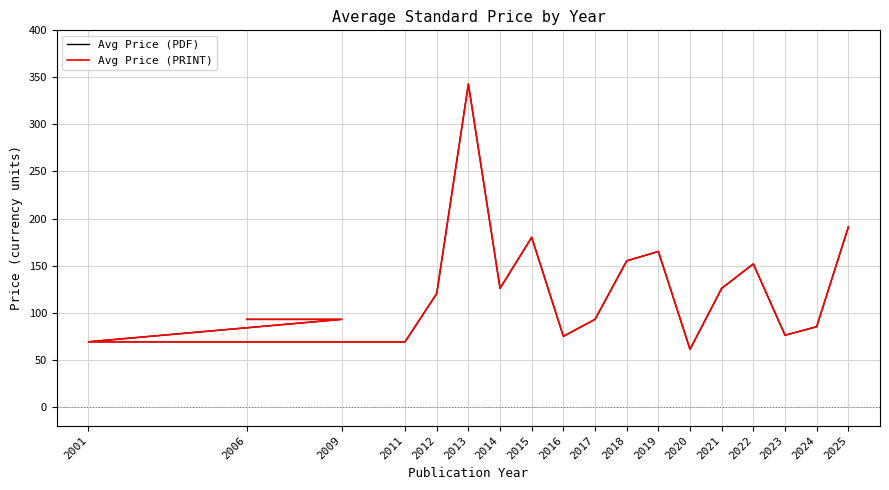

Between 2020 and 2022, which series saw the biggest shift?

Avg Price (PDF)